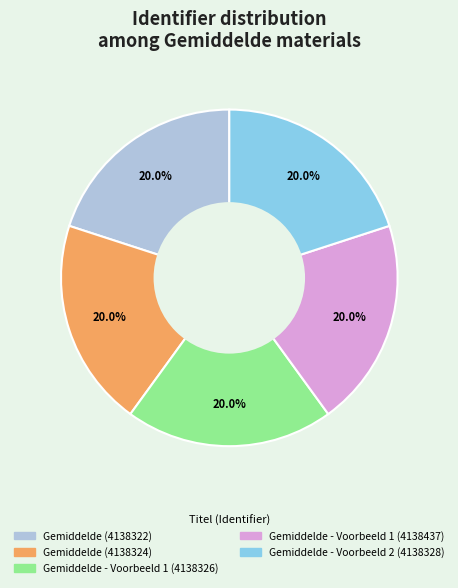

What is the ratio of the value at Gemiddelde (4138322) to the value at Gemiddelde - Voorbeeld 1 (4138326)?

1.0